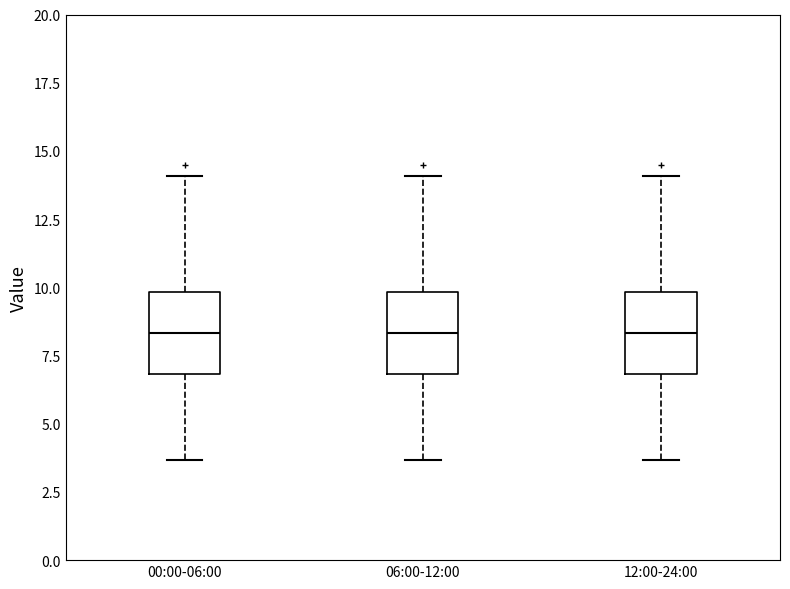

Reading left to right, read every box against the y-axis: the position of its median line, the range the box covers, and the ends of its whiskers. The values are not printed on the chart, so give them approximately, as read against the axis.

00:00-06:00: median 8.5, box 7.0 to 10.0, whiskers 3.5 to 14.0
06:00-12:00: median 8.5, box 7.0 to 10.0, whiskers 3.5 to 14.0
12:00-24:00: median 8.5, box 7.0 to 10.0, whiskers 3.5 to 14.0